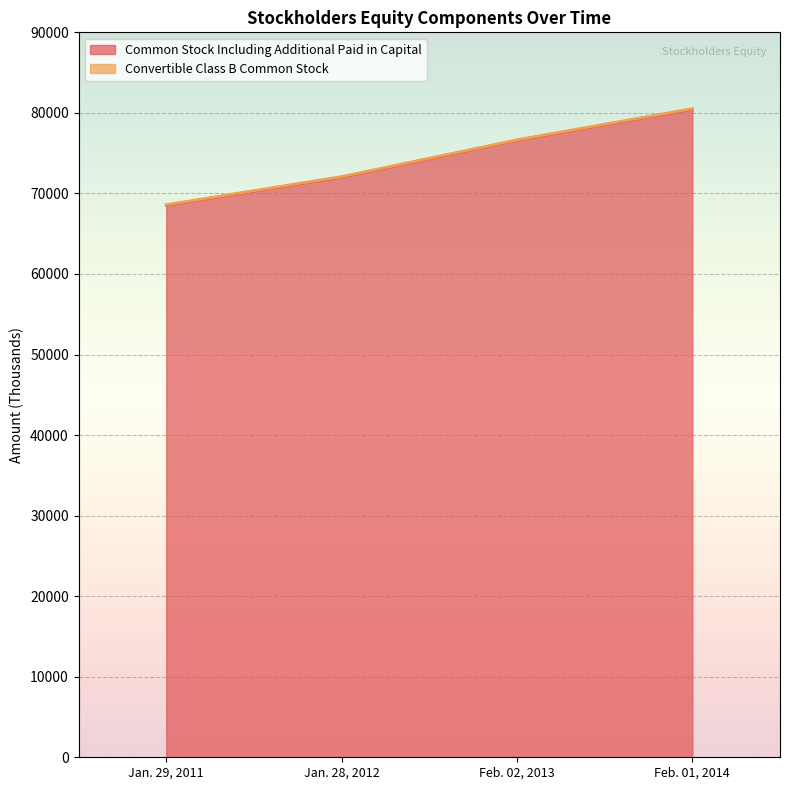

What is the difference between the maximum and minimum values?

11926